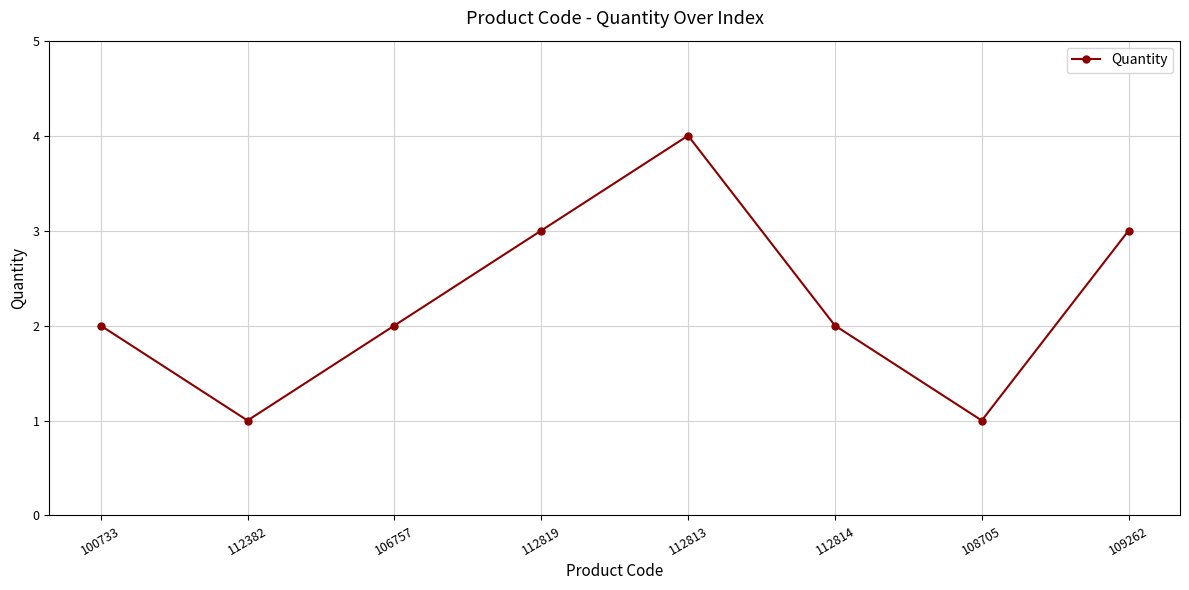

The value at 100733 is 3. True or false?

False